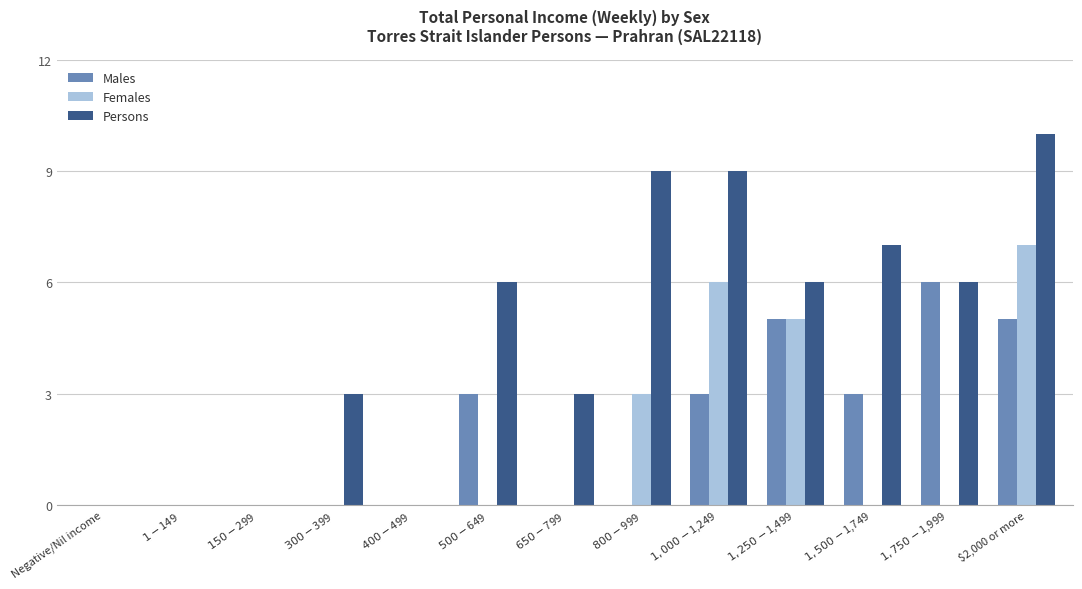

At which category is the sum across all series the highest?

$2,000 or more